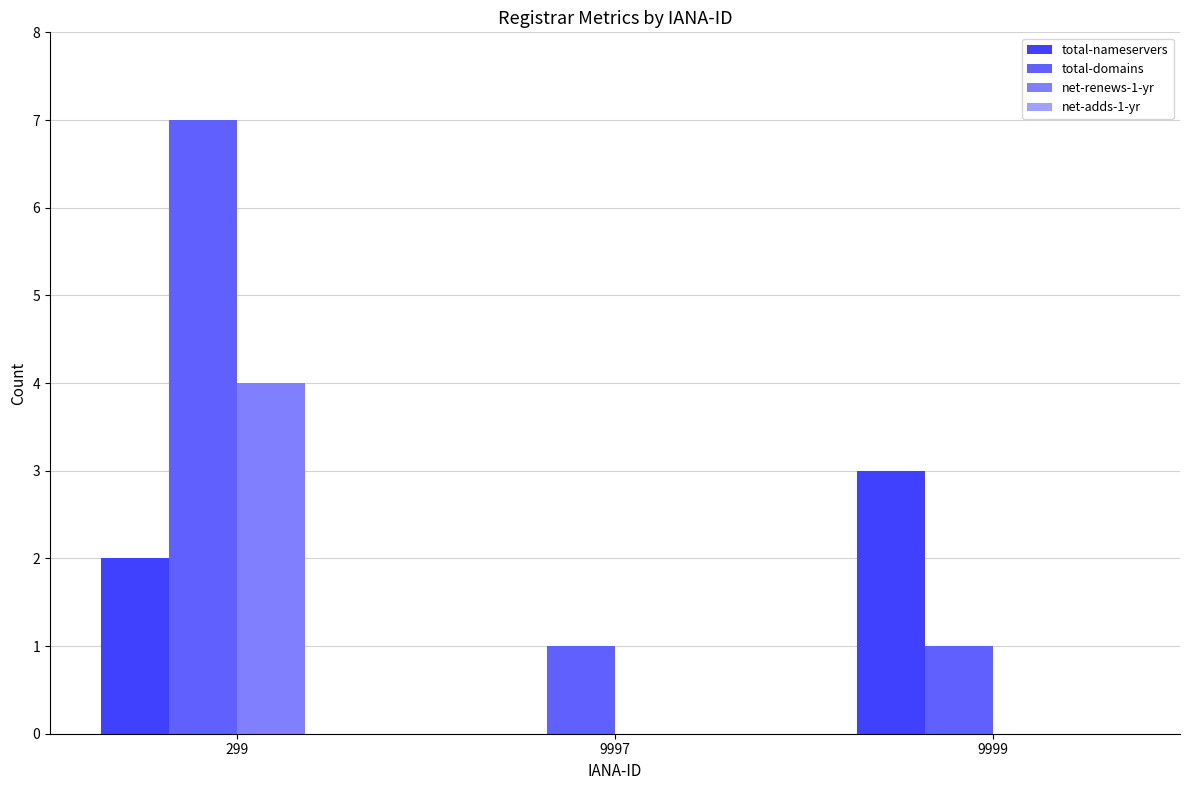

What is the spread (max minus min) of values at 9997?

1